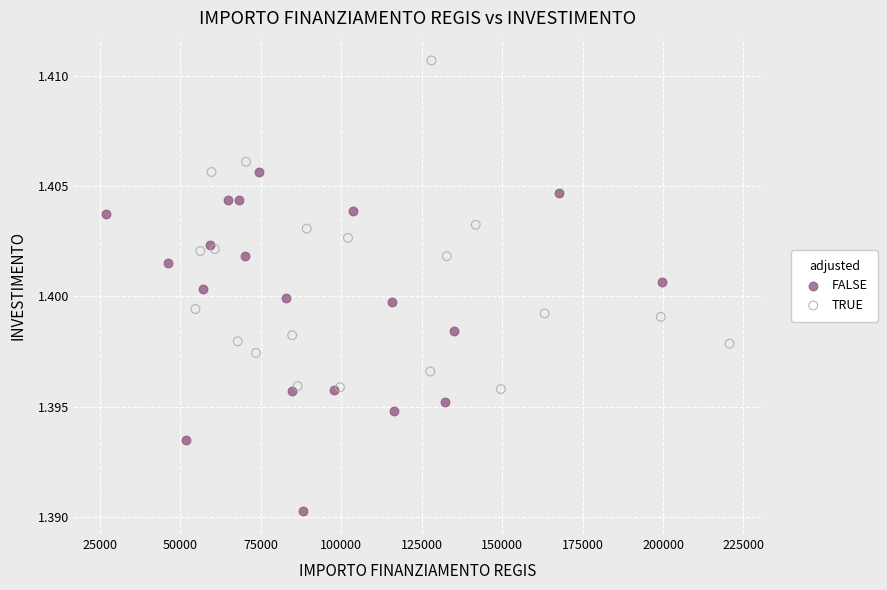

Which series has the largest Y range (max minus min)?

FALSE